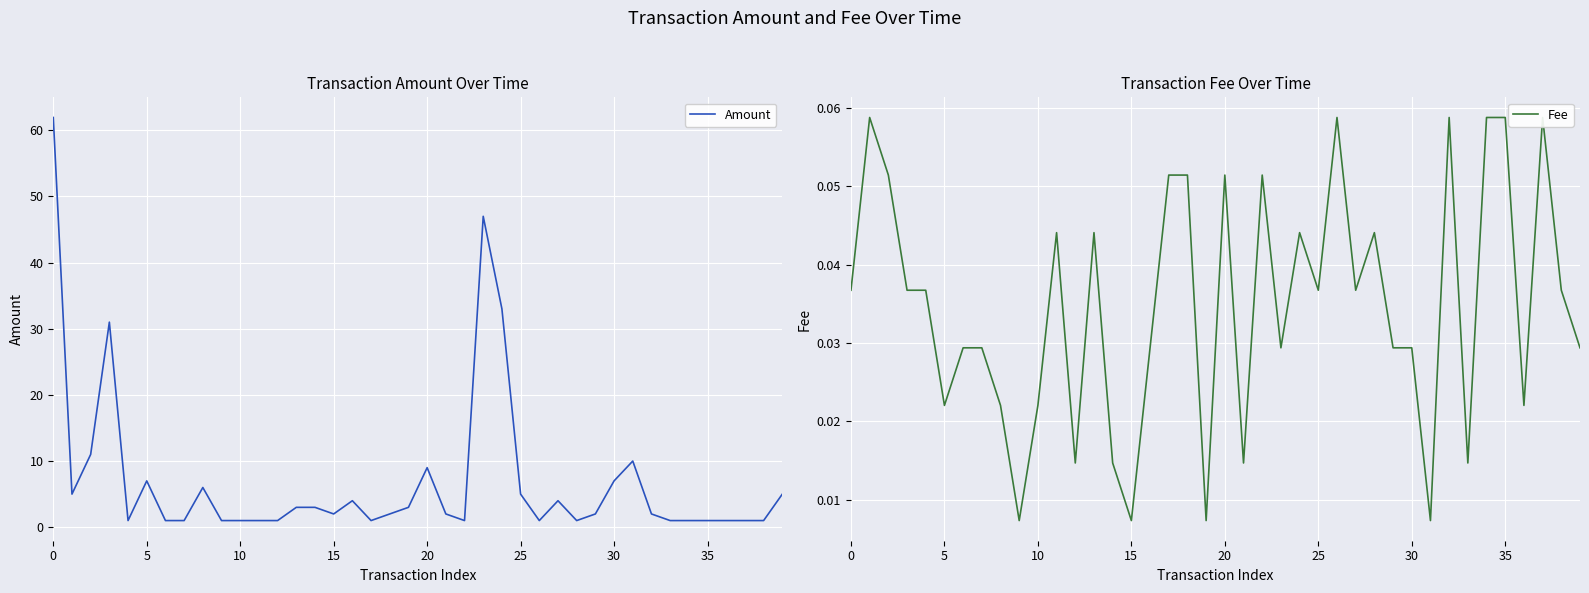

True or false: Fee has a value of 0.0 at 15.

True